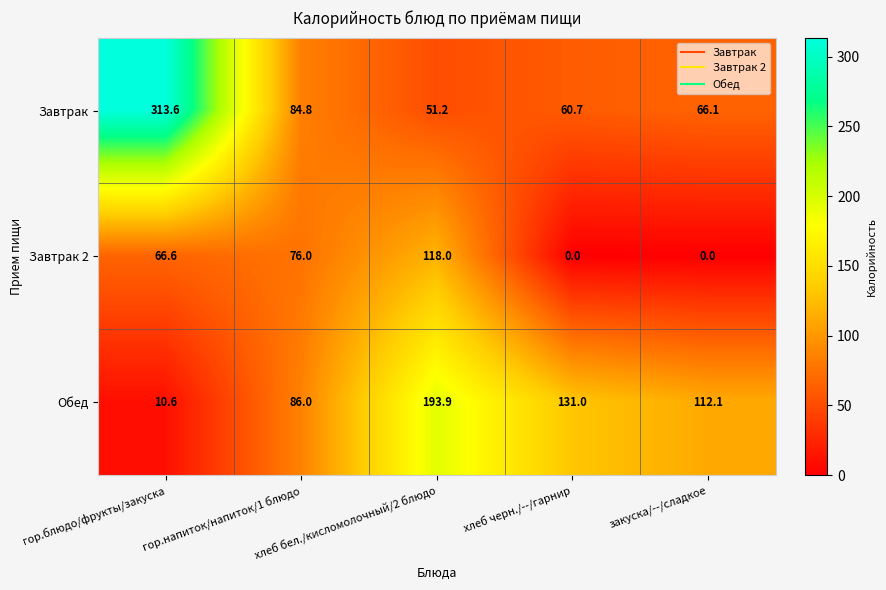

What is the difference between the second highest and second lowest values in the Завтрак 2 series?

76.0